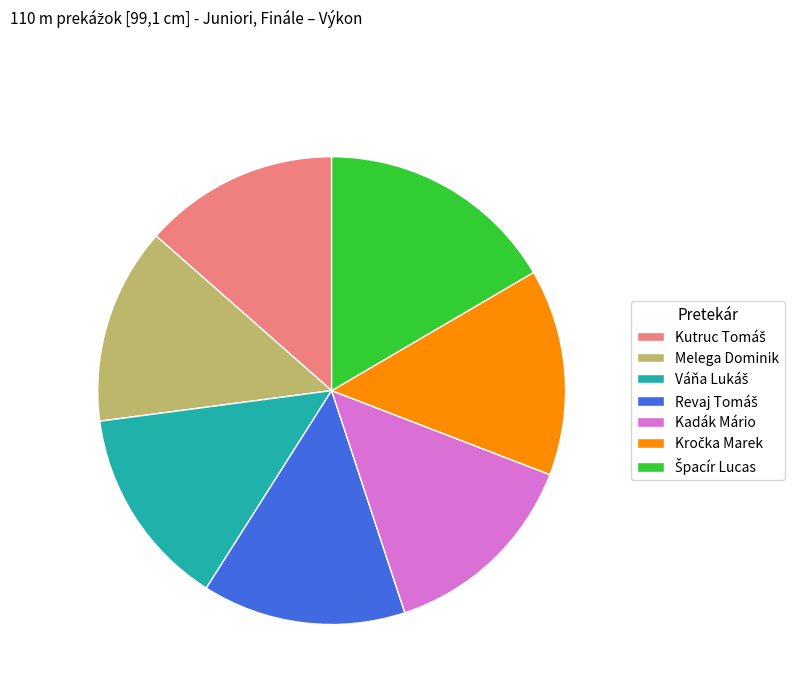

Is there any slice that represents more than half of the pie?

No